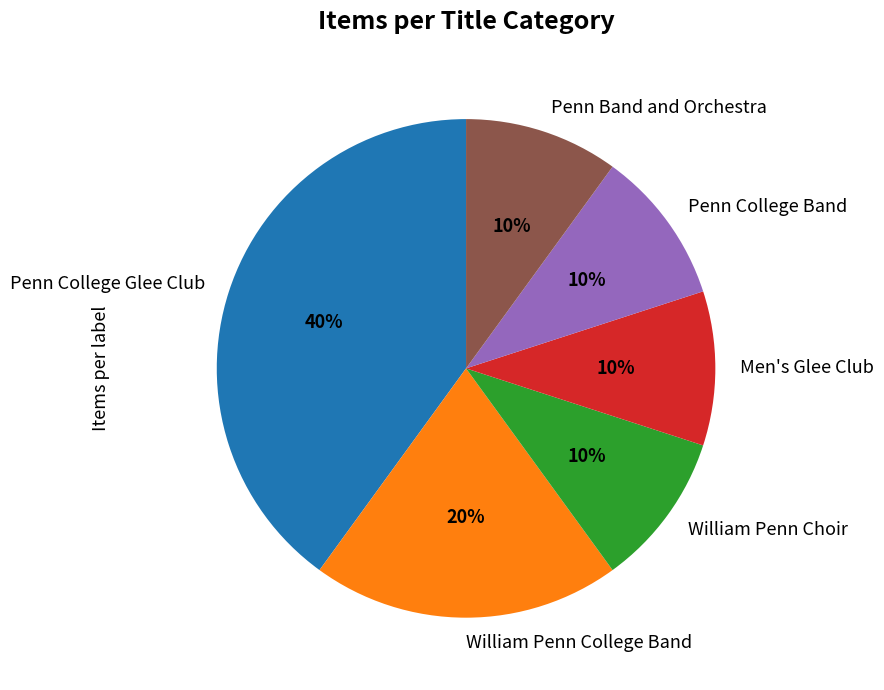

Do Penn Band and Orchestra and Men's Glee Club together represent more than half of the pie?

No